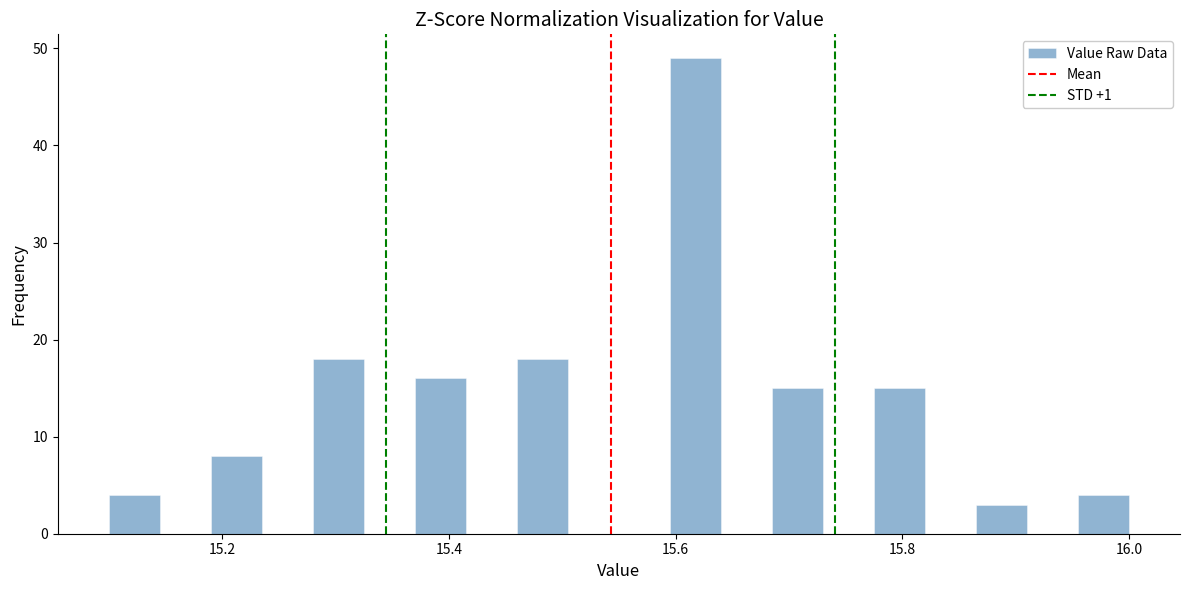

Around what value on the x-axis is the tallest bar? Give the approximate position of its centre, as read against the axis.

15.62